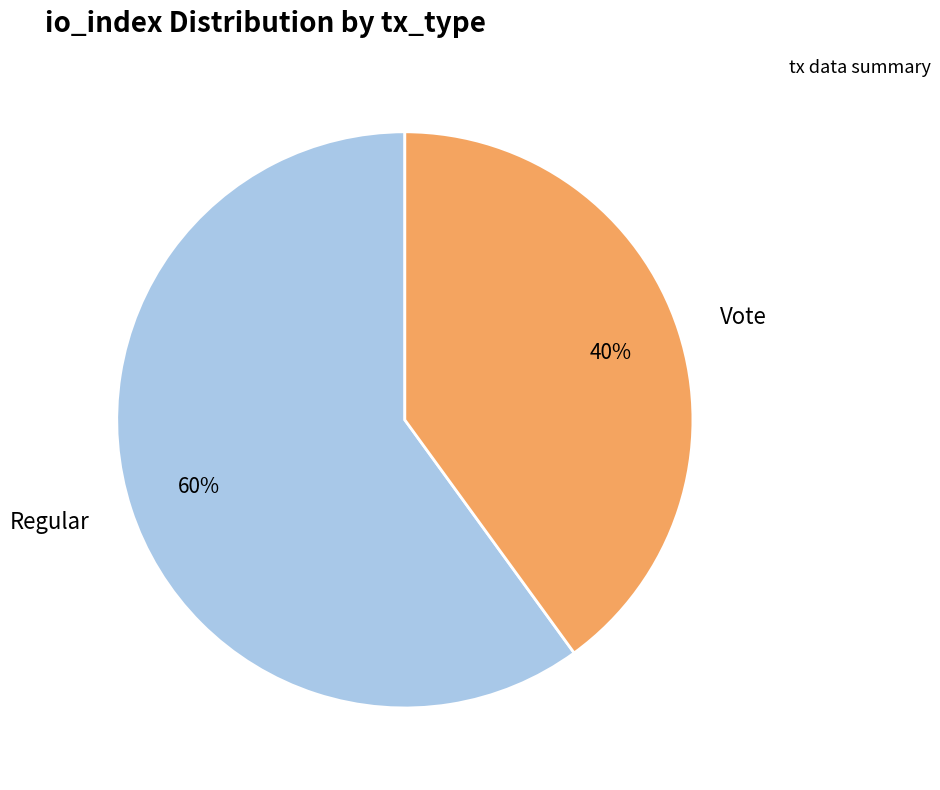

To the nearest percent, what is the combined percentage of Regular and Vote?

100%